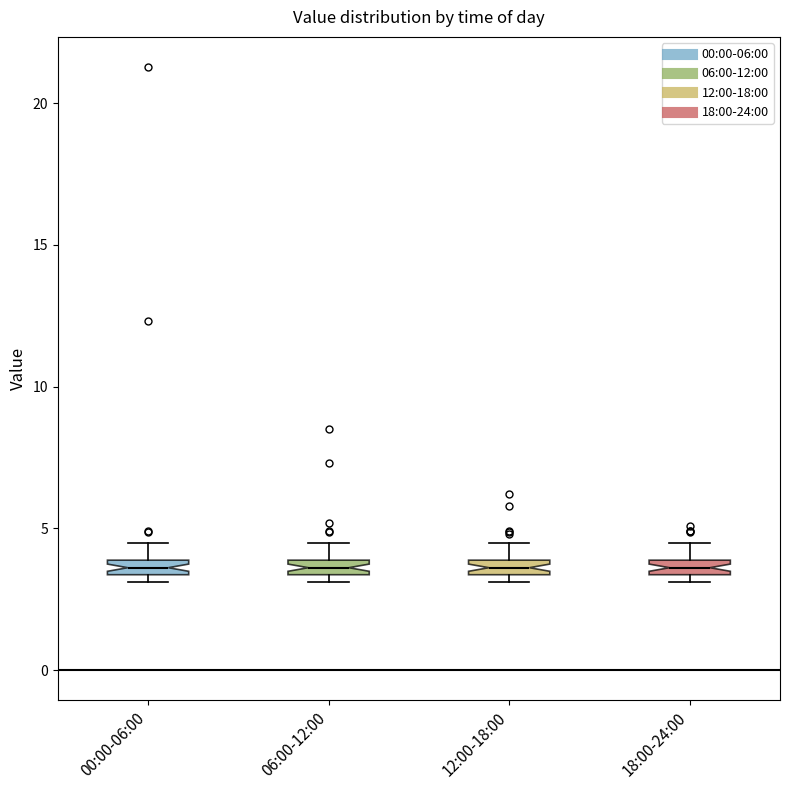

Where is the upper edge of the box for 18:00-24:00 on the y-axis? The values are not printed on the chart, so give them approximately, as read against the axis.

4.0